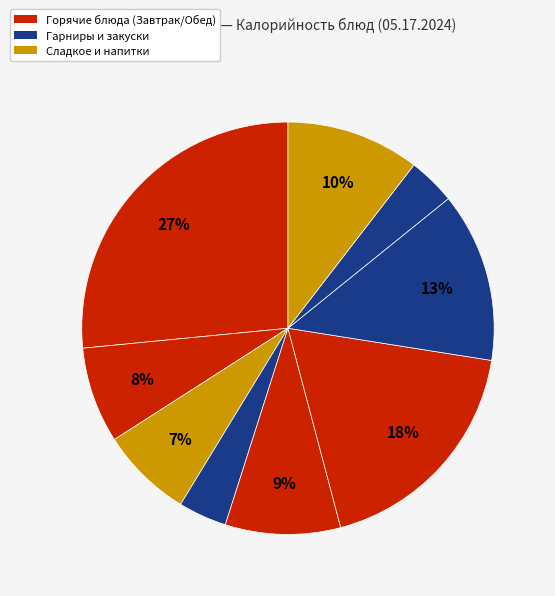

How many slices are in this pie chart?

9